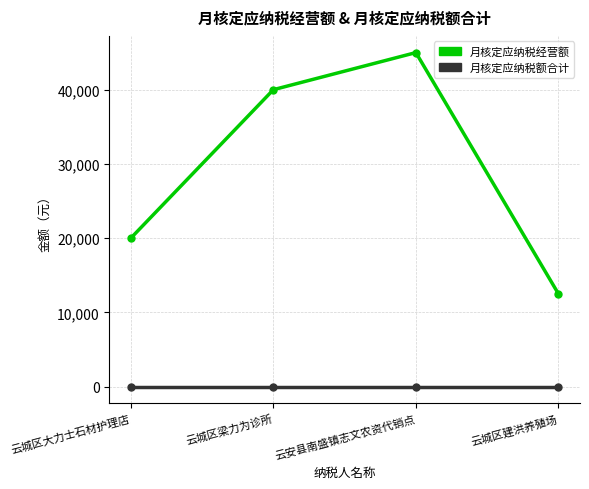

What is the lowest value of the 月核定应纳税经营额 series?

12500